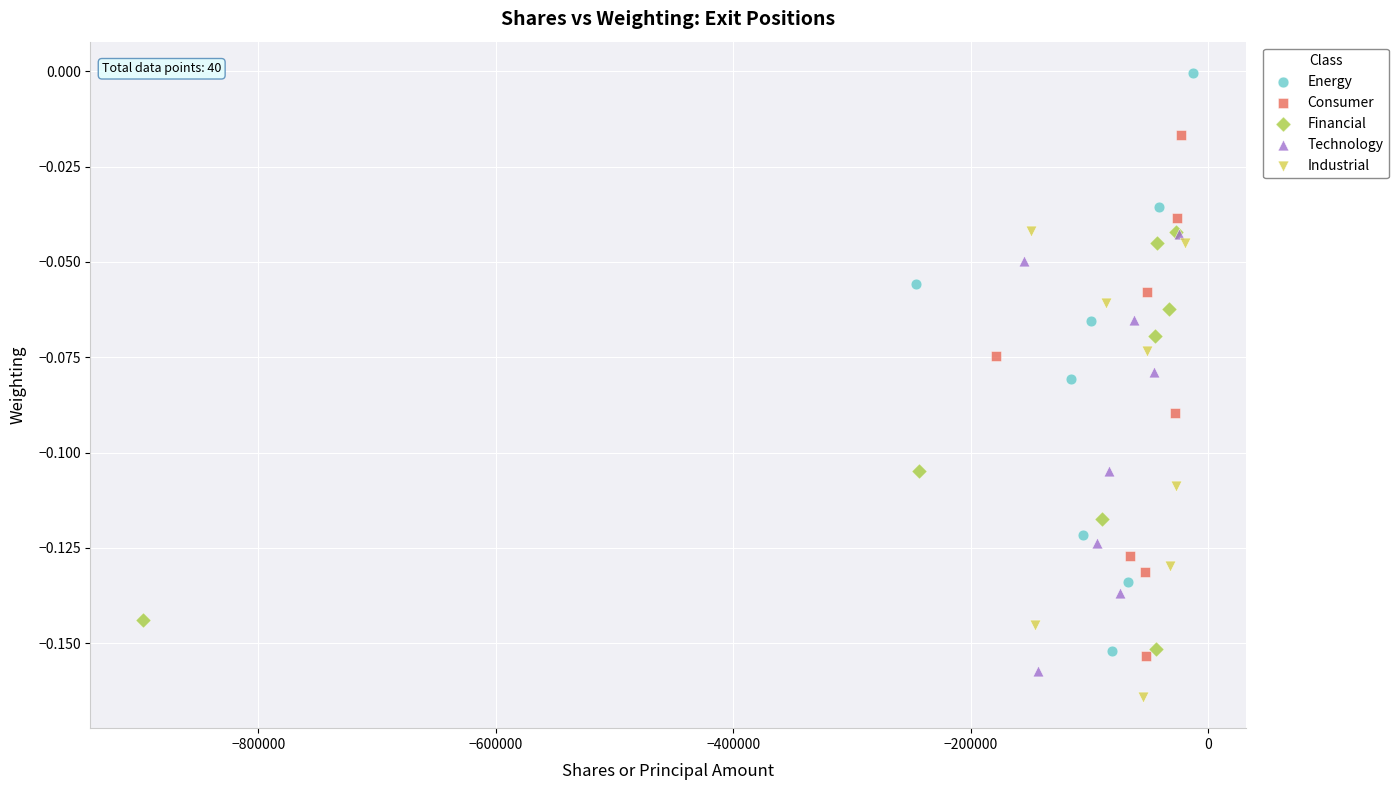

Which series reaches the minimum Y coordinate?

Industrial